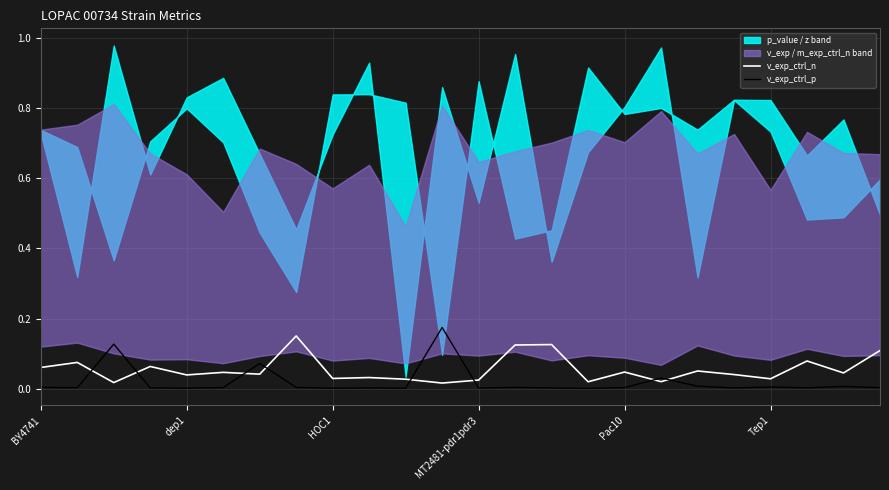

The v_exp_ctrl_p series shows 0.0 at Pac10. True or false?

True